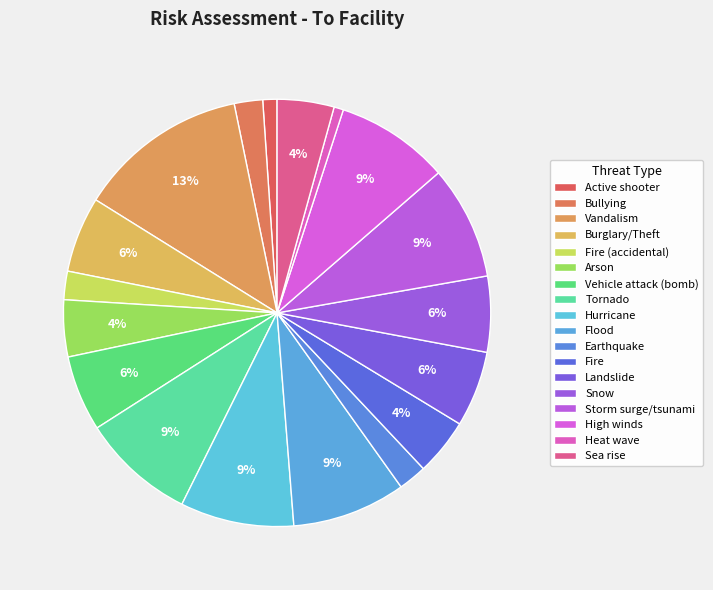

To the nearest percent, what portion does Vandalism represent?

13%